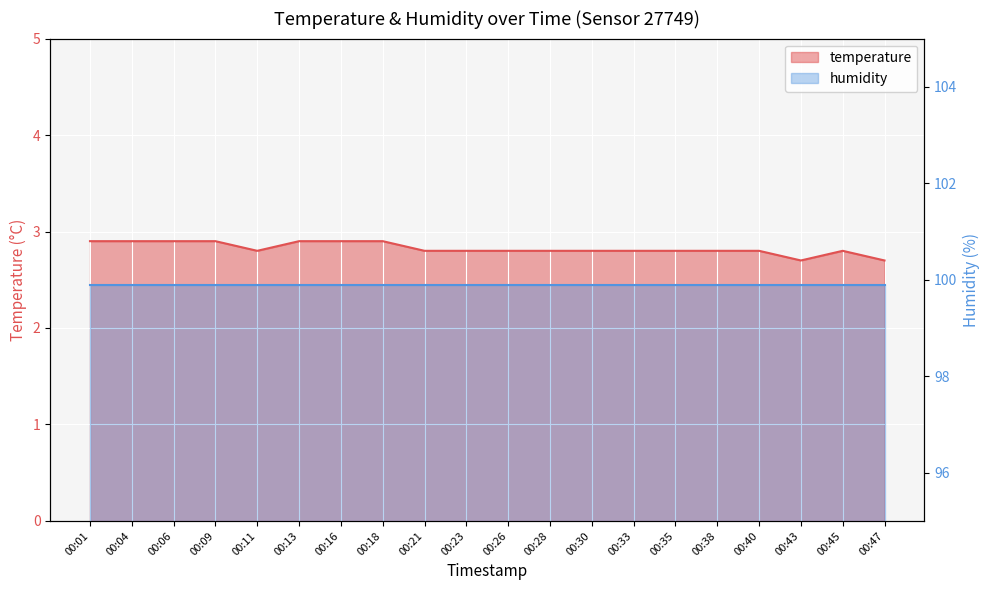

How many points are lower than both their immediate neighbors (excluding endpoints)?

2